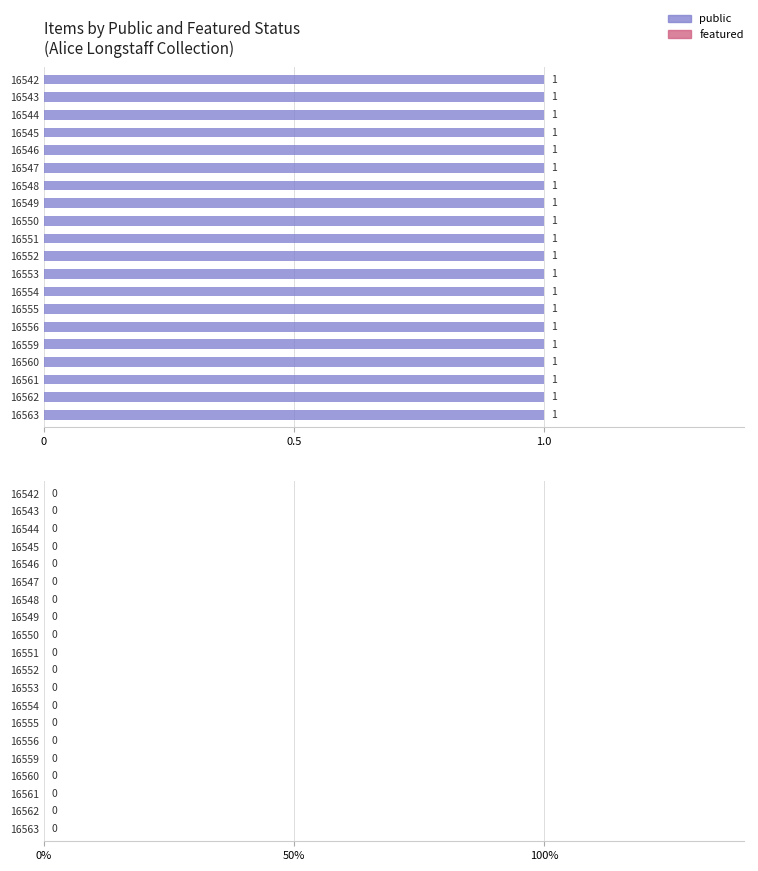

What is the average value of the public series?

1